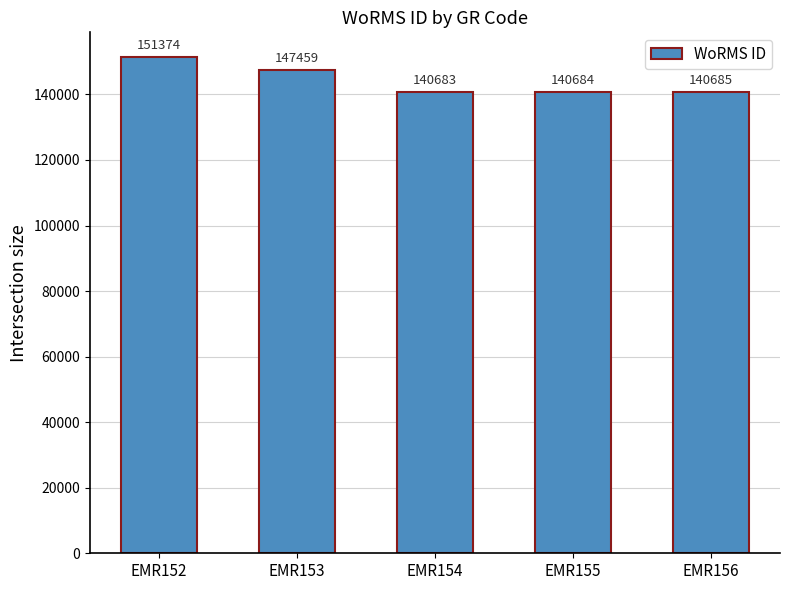

Which category has the lowest value across all series?

EMR154